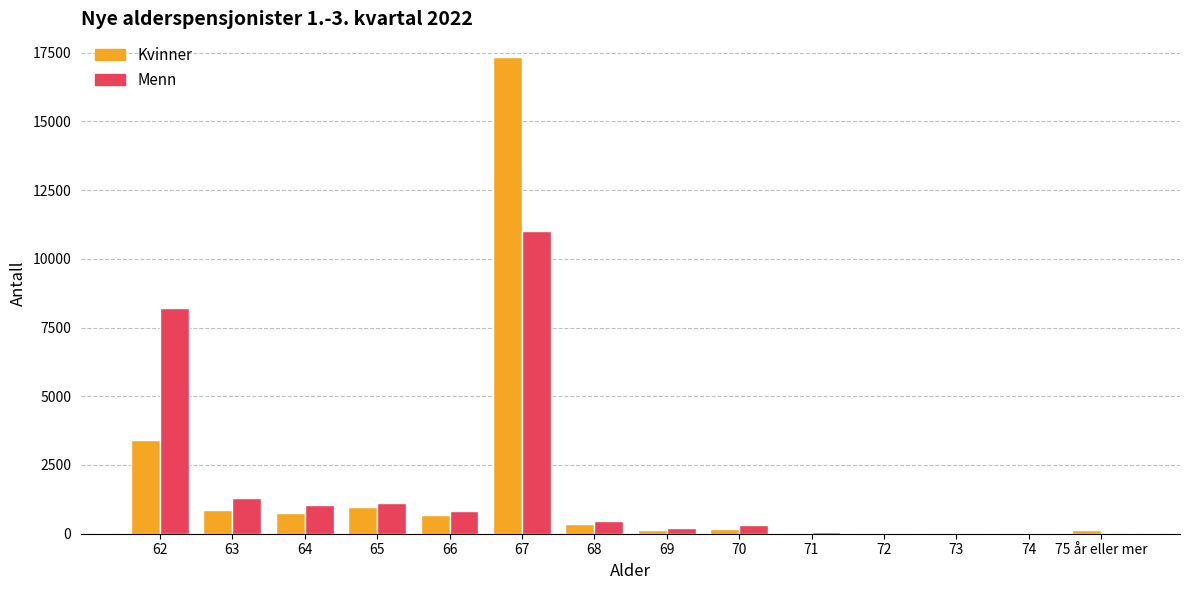

How many groups of bars are there?

14